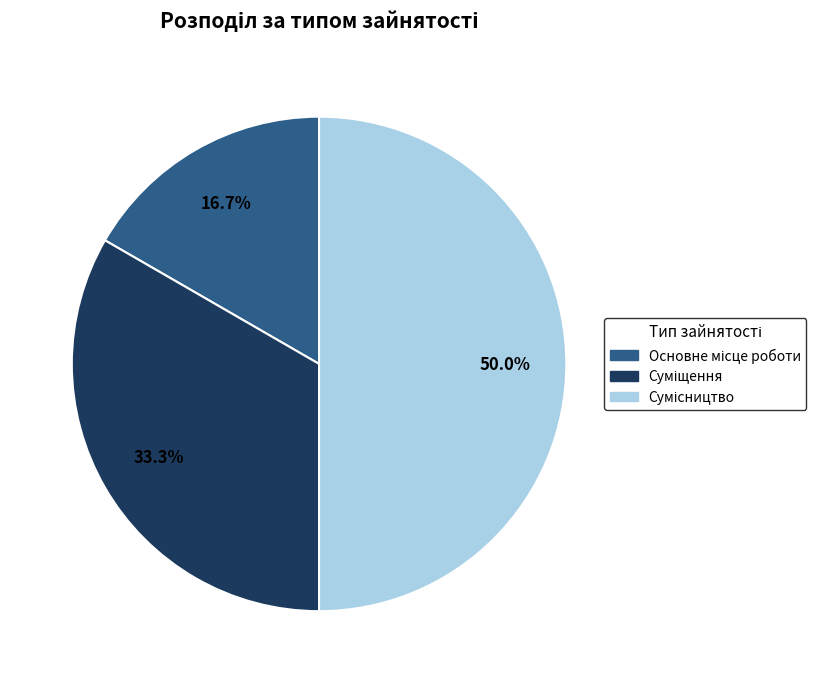

Rank the categories by value from highest to lowest.

Сумісництво, Суміщення, Основне місце роботи